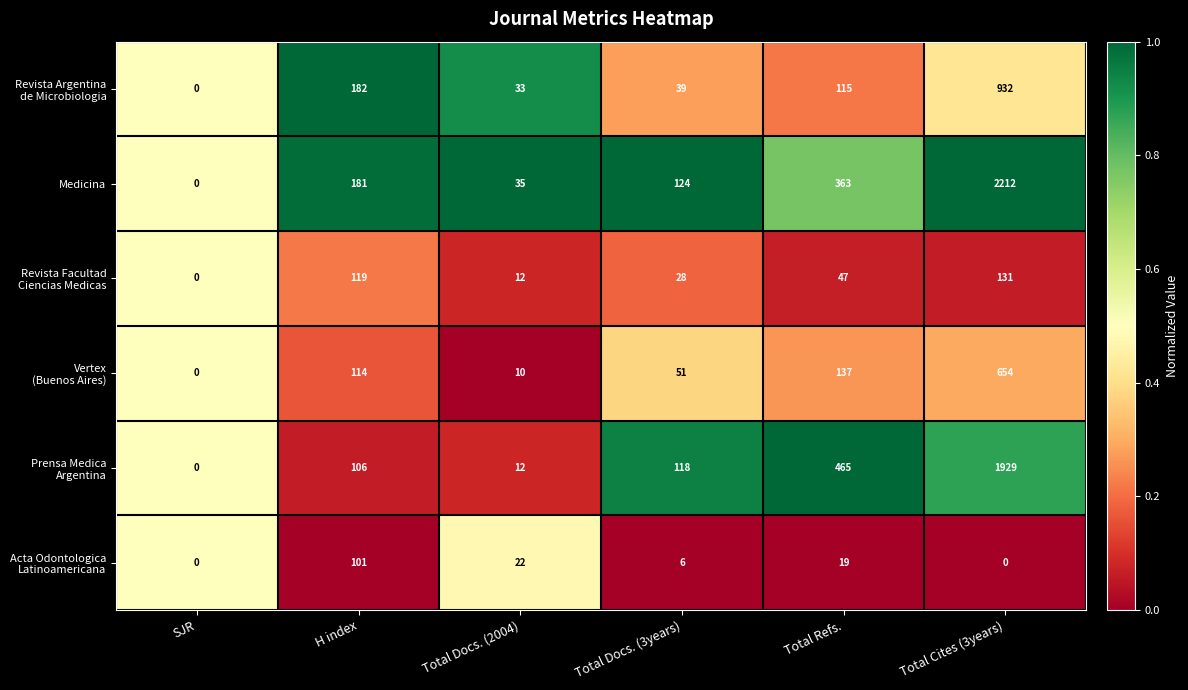

List the labels in order of Medicina value, largest first.

Total Cites (3years), Total Refs., H index, Total Docs. (3years), Total Docs. (2004), SJR